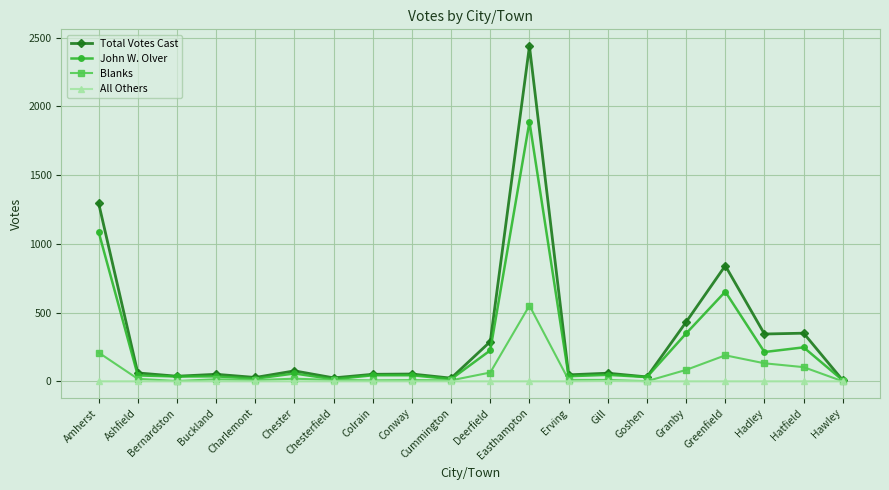

What is the spread (max minus min) of values at Granby?

431